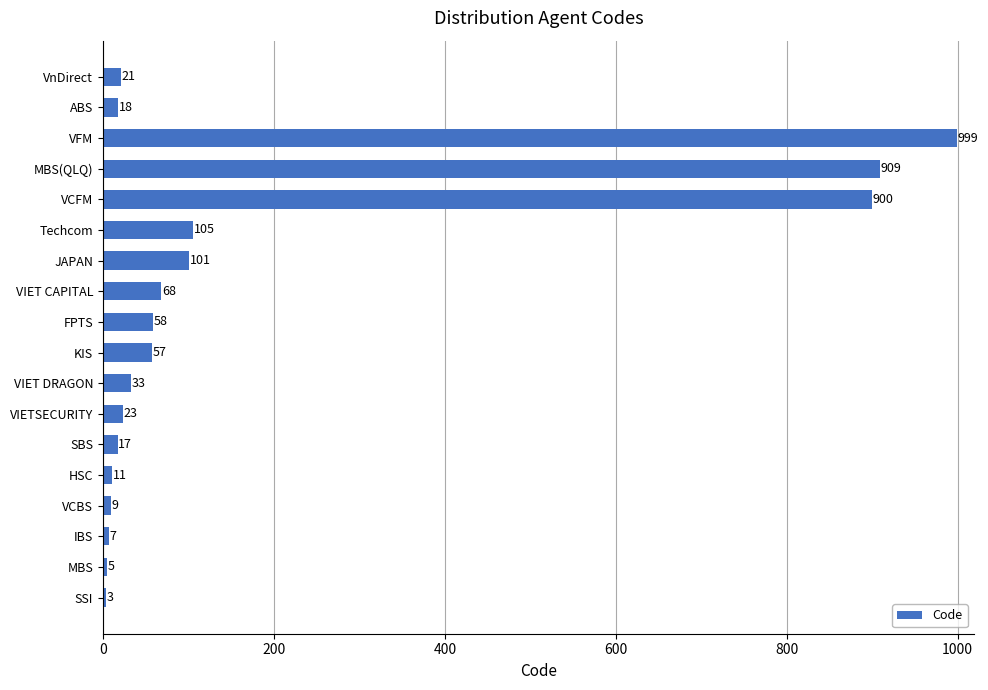

Read the value at VIET DRAGON, to the nearest 10.

30